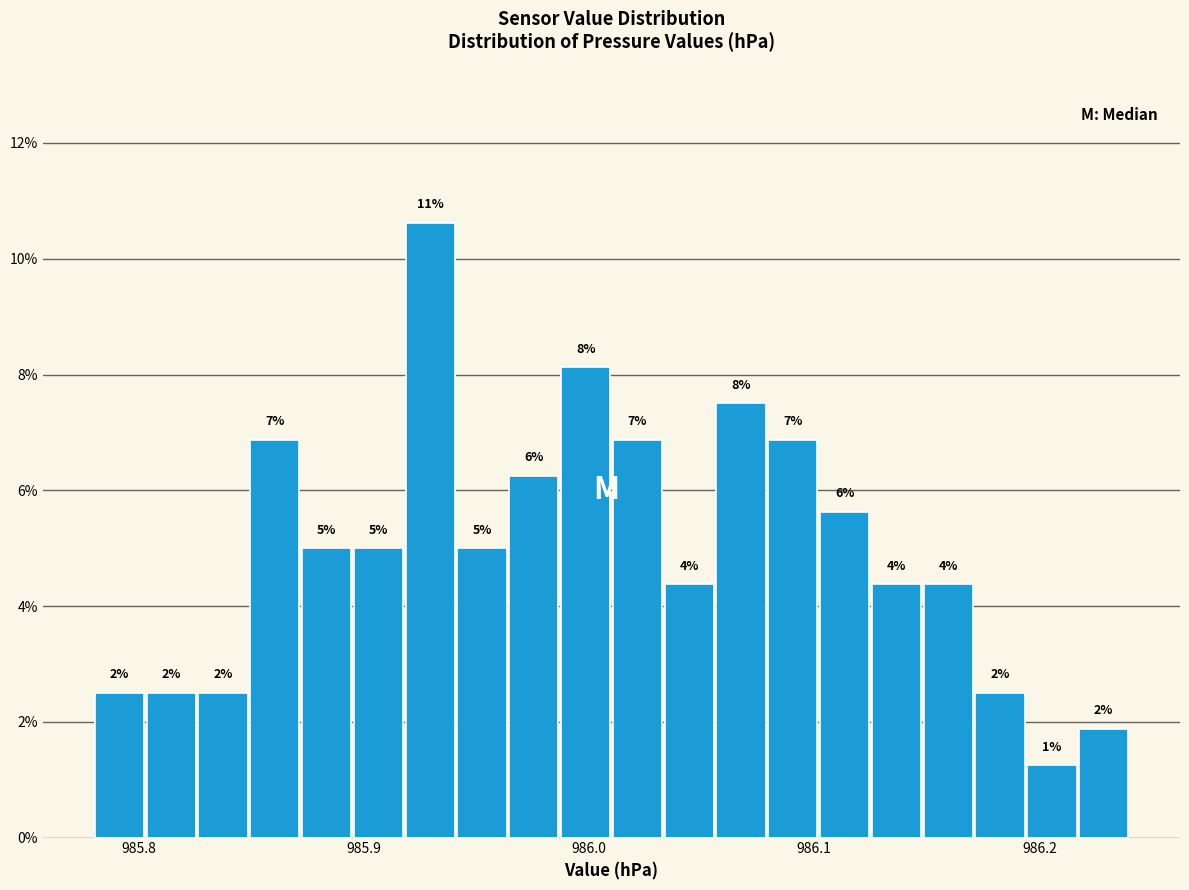

Read against the x-axis, roughly where is the centre of the tallest bar?

985.93